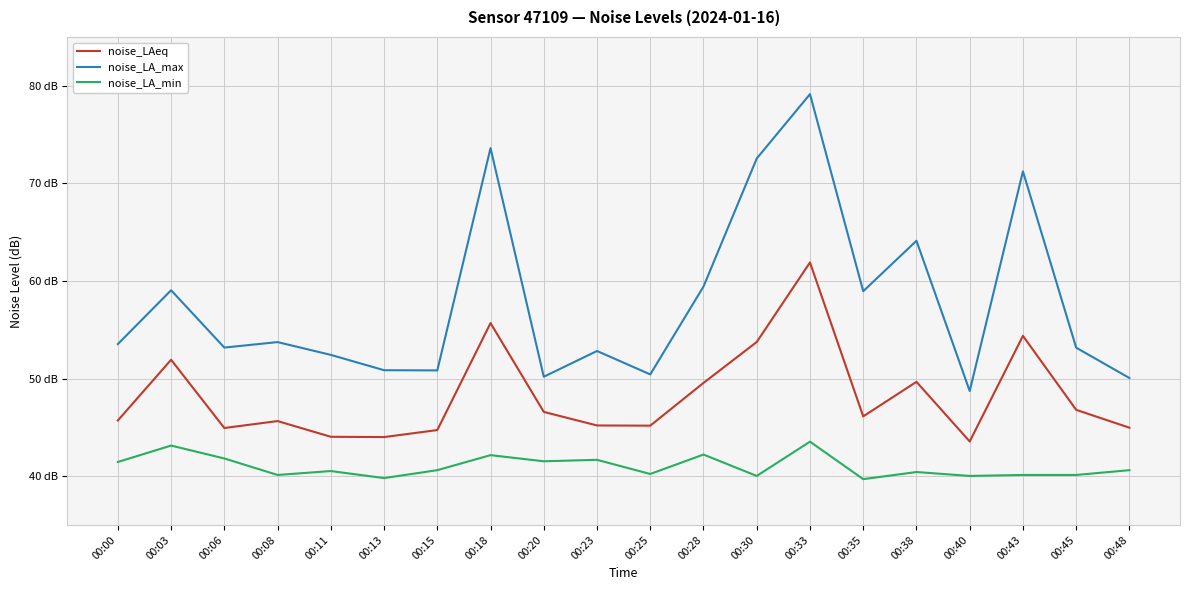

Does the chart display data point markers on the line(s)?

No